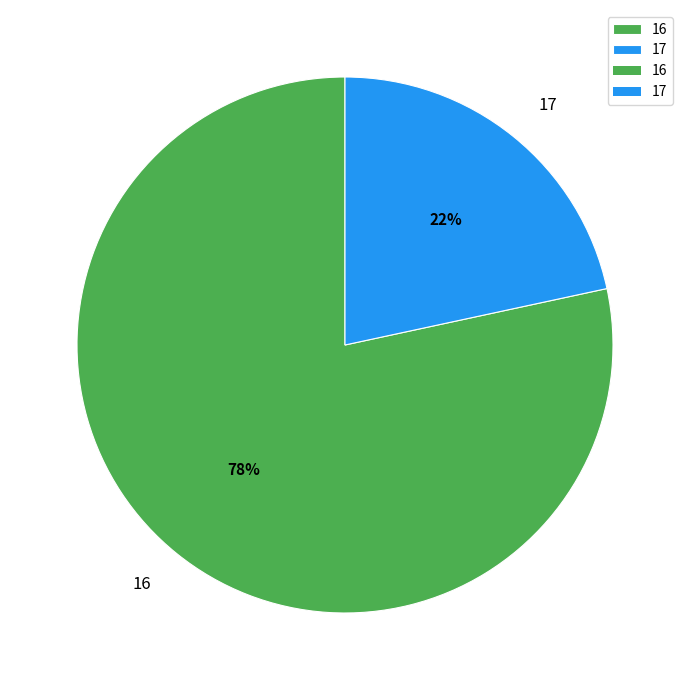

What is the majority slice?

16